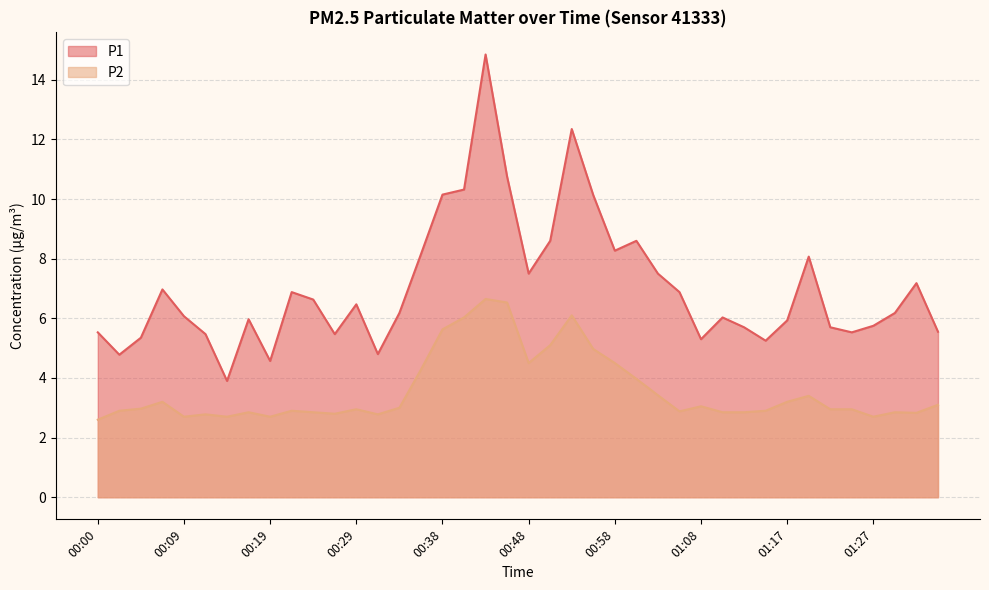

What is the approximate value of P1 at 00:04?

5.3